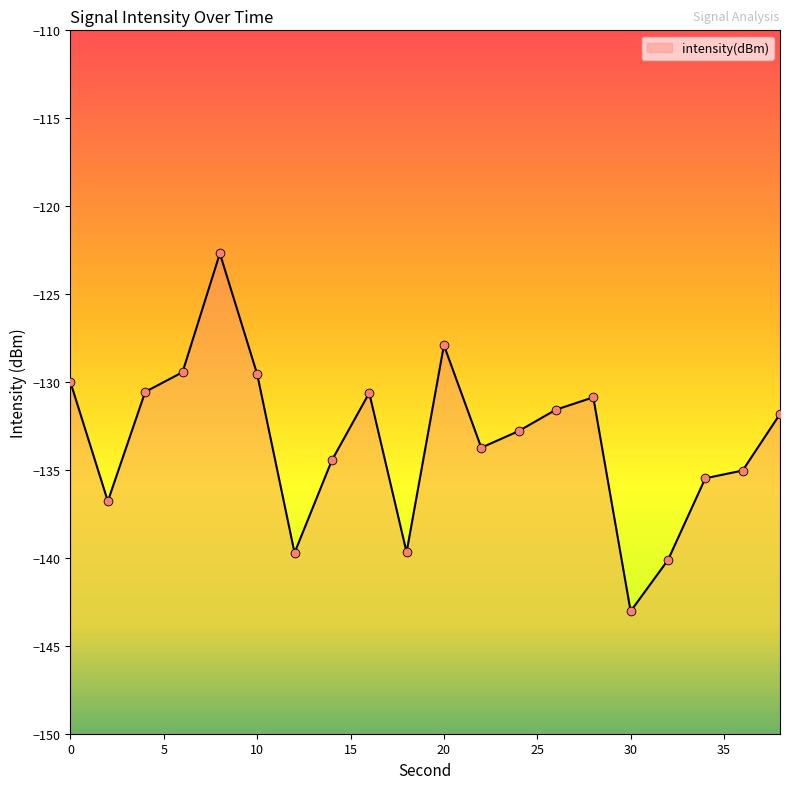

Which has a higher value, 14 or 8?

8